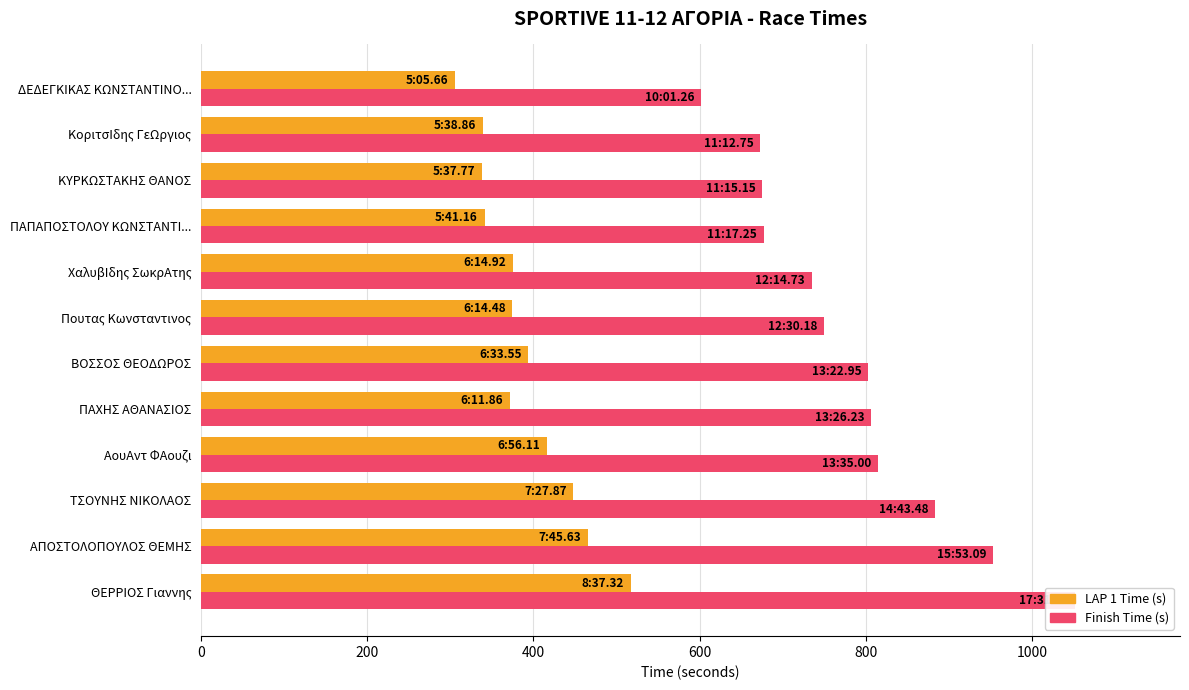

Is it true that LAP 1 Time (s) equals 517.3 at ΘΕΡΡΙΟΣ Γιαννης?

True